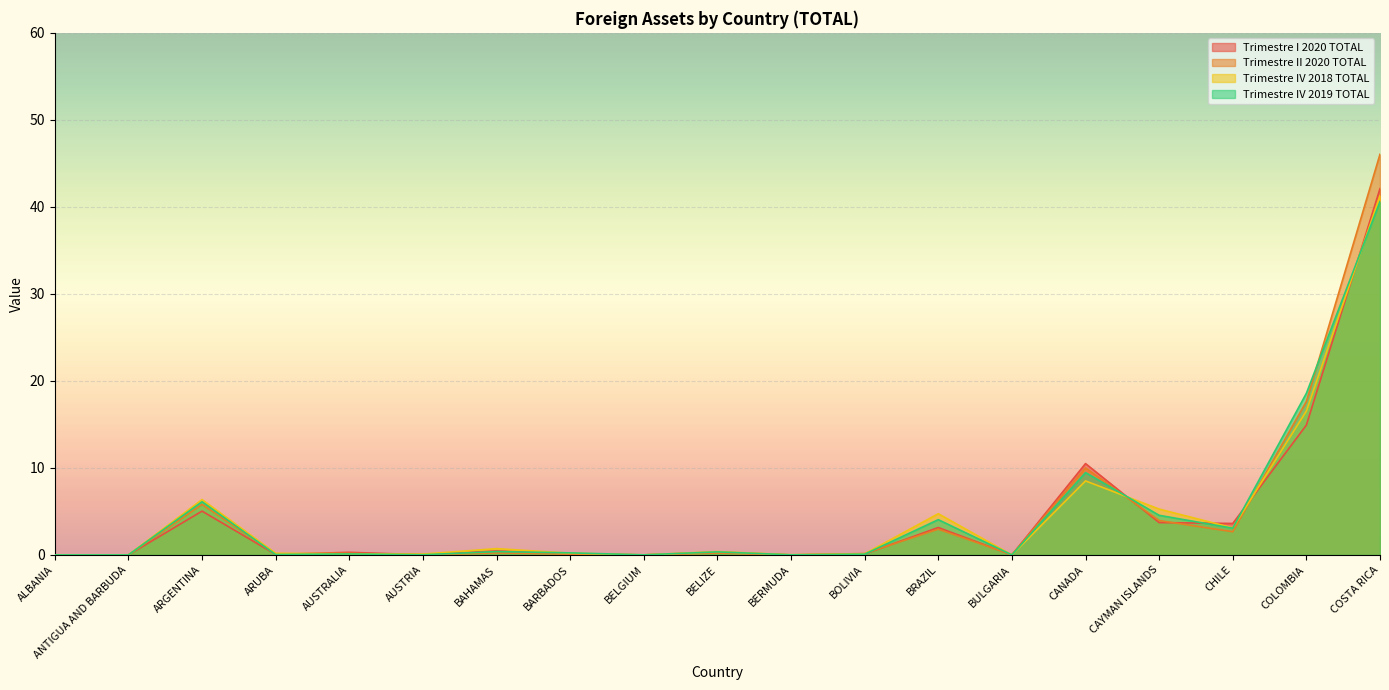

The value of Trimestre II 2020 TOTAL at COLOMBIA is 17.6. True or false?

True